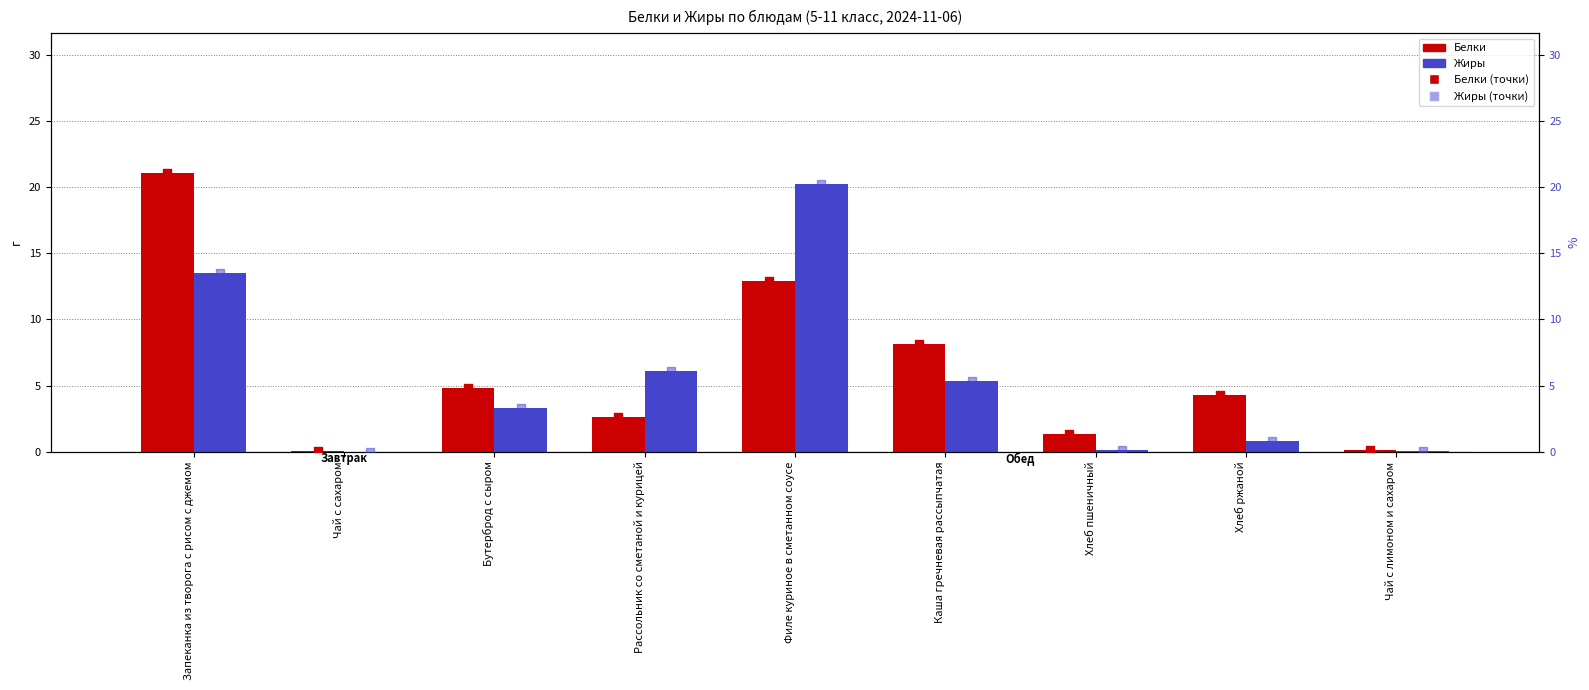

Which series contains the highest Y value?

Белки